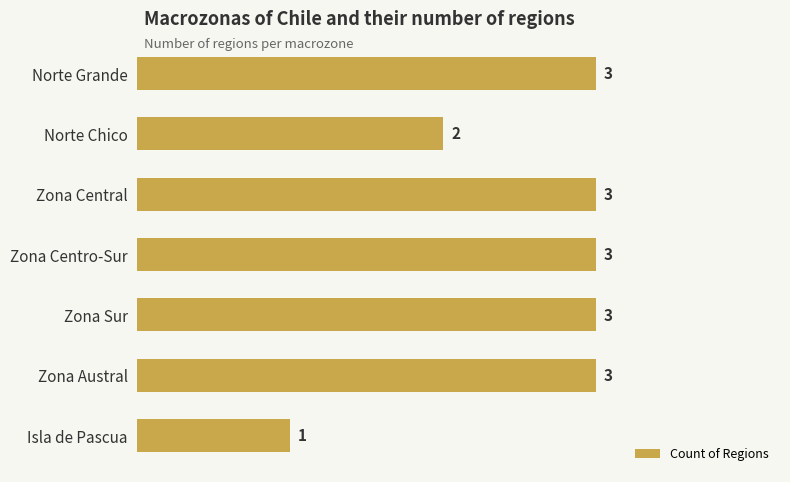

Is it true that the value at Norte Chico is 2?

True